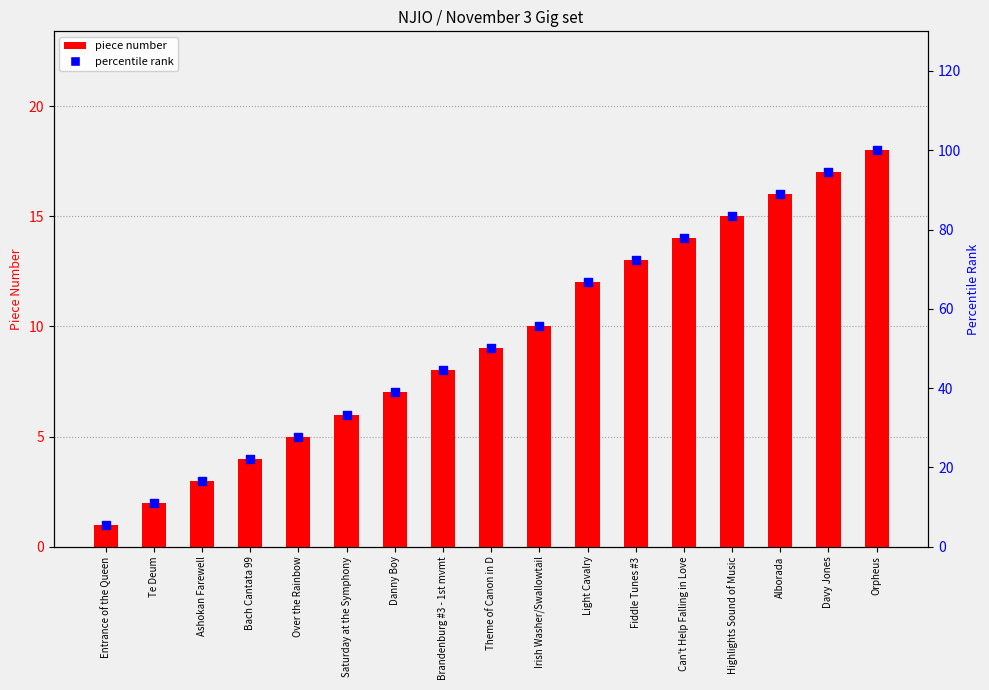

At which category is the sum across all series the highest?

Orpheus